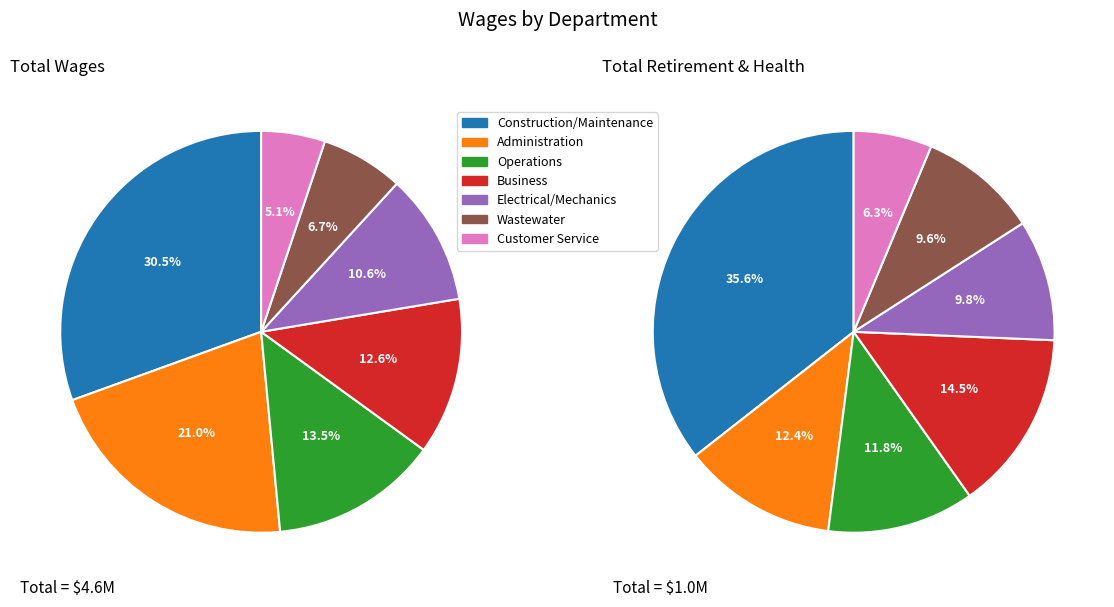

Is it true that Operations is 2% of the pie?

False